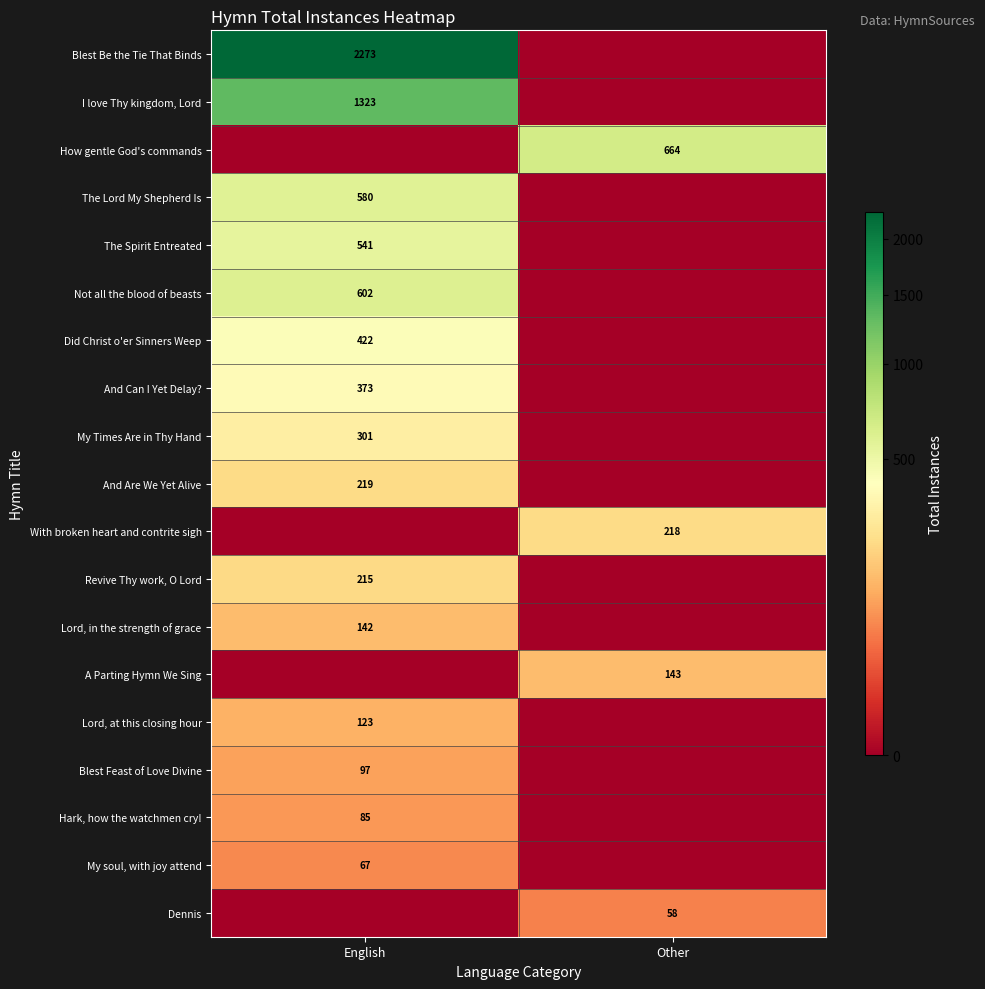

Is it true that Did Christ o'er Sinners Weep equals 422 at English?

True